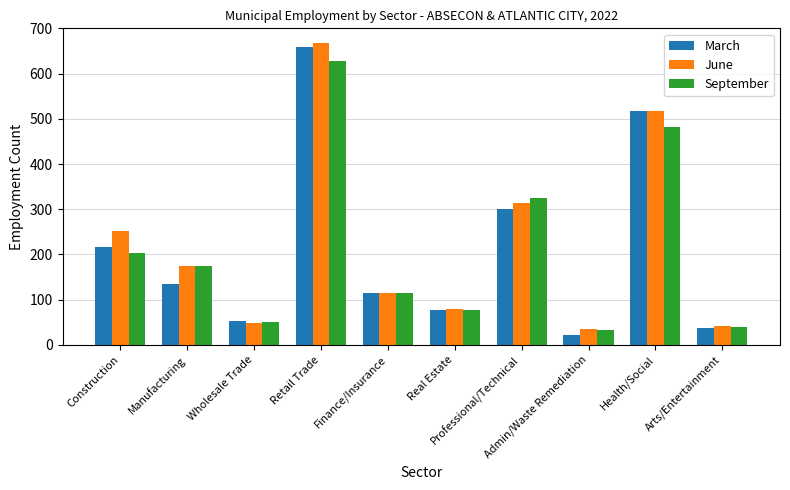

Which category has the highest value across all series?

Retail Trade